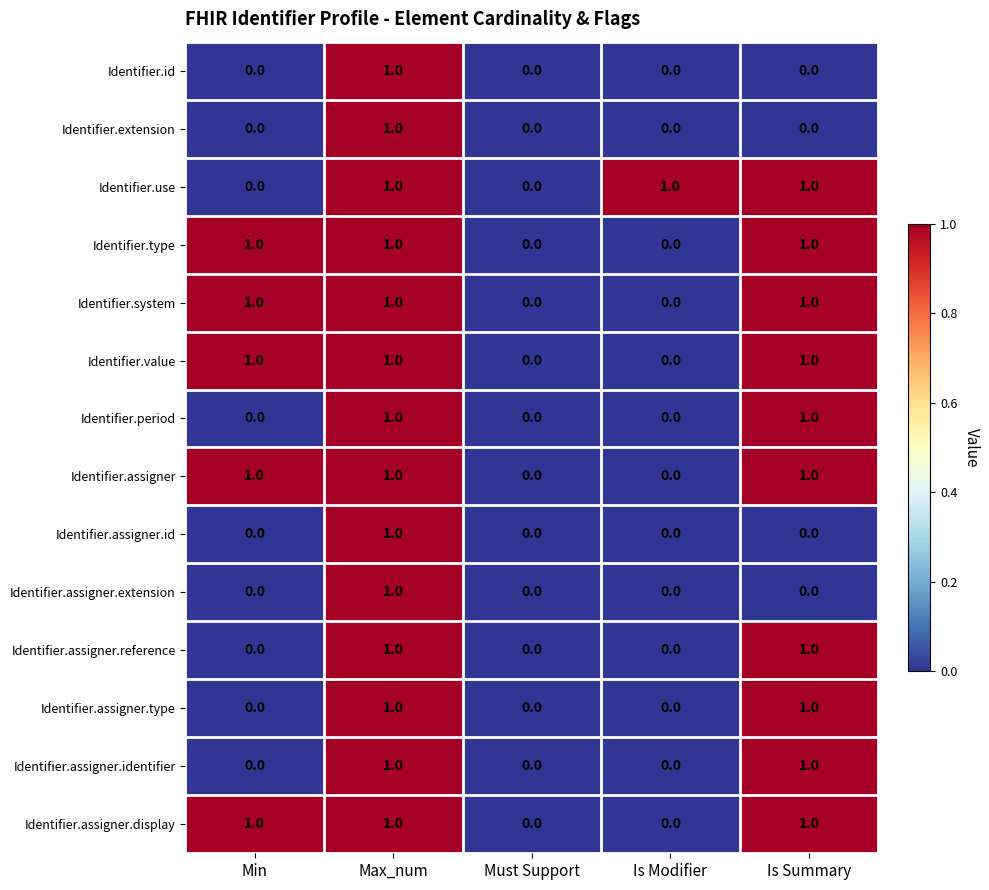

What is the sum of all Identifier.type values?

3